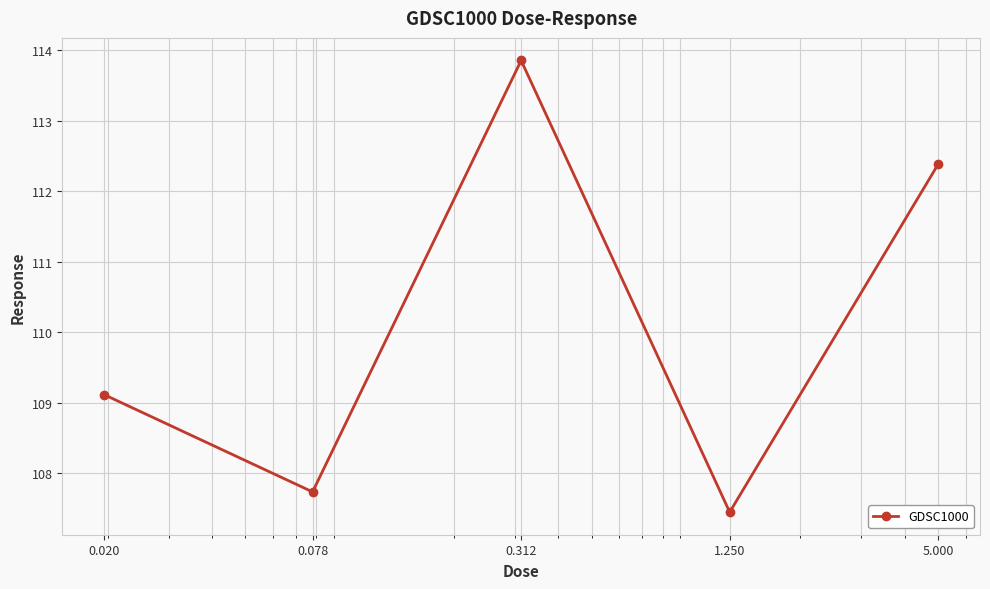

Reading left to right, list all the values displayed in this chart.

109.1	107.7	113.9	107.4	112.4